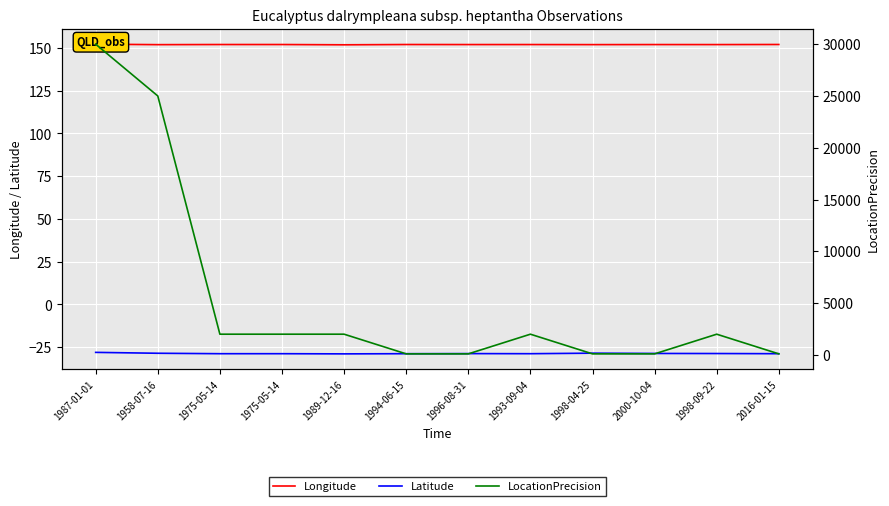

What is the approximate value of Latitude at 1958-07-16?

-28.6